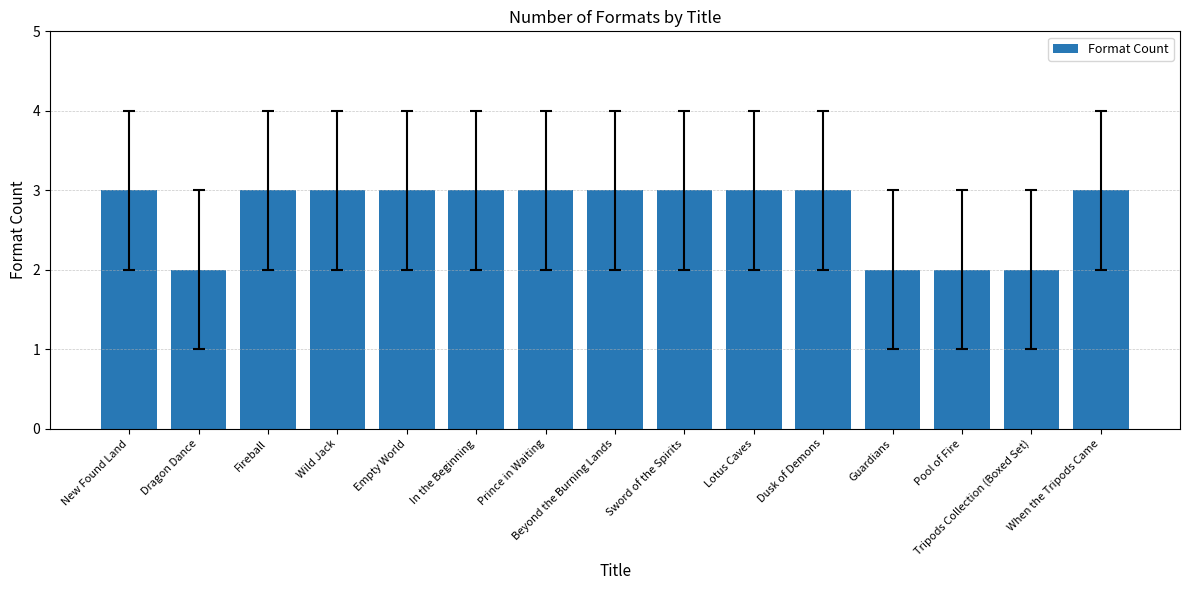

True or false: the data shows 1 at Empty World.

False